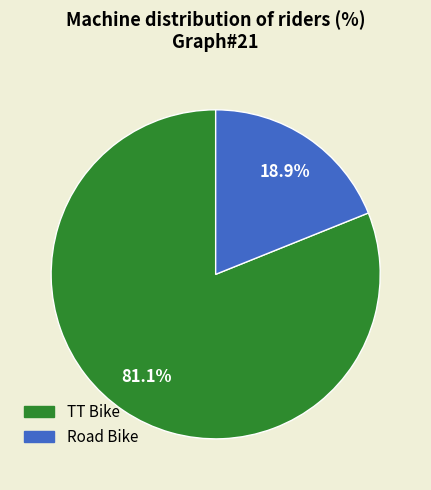

What is the largest slice in the pie chart?

TT Bike